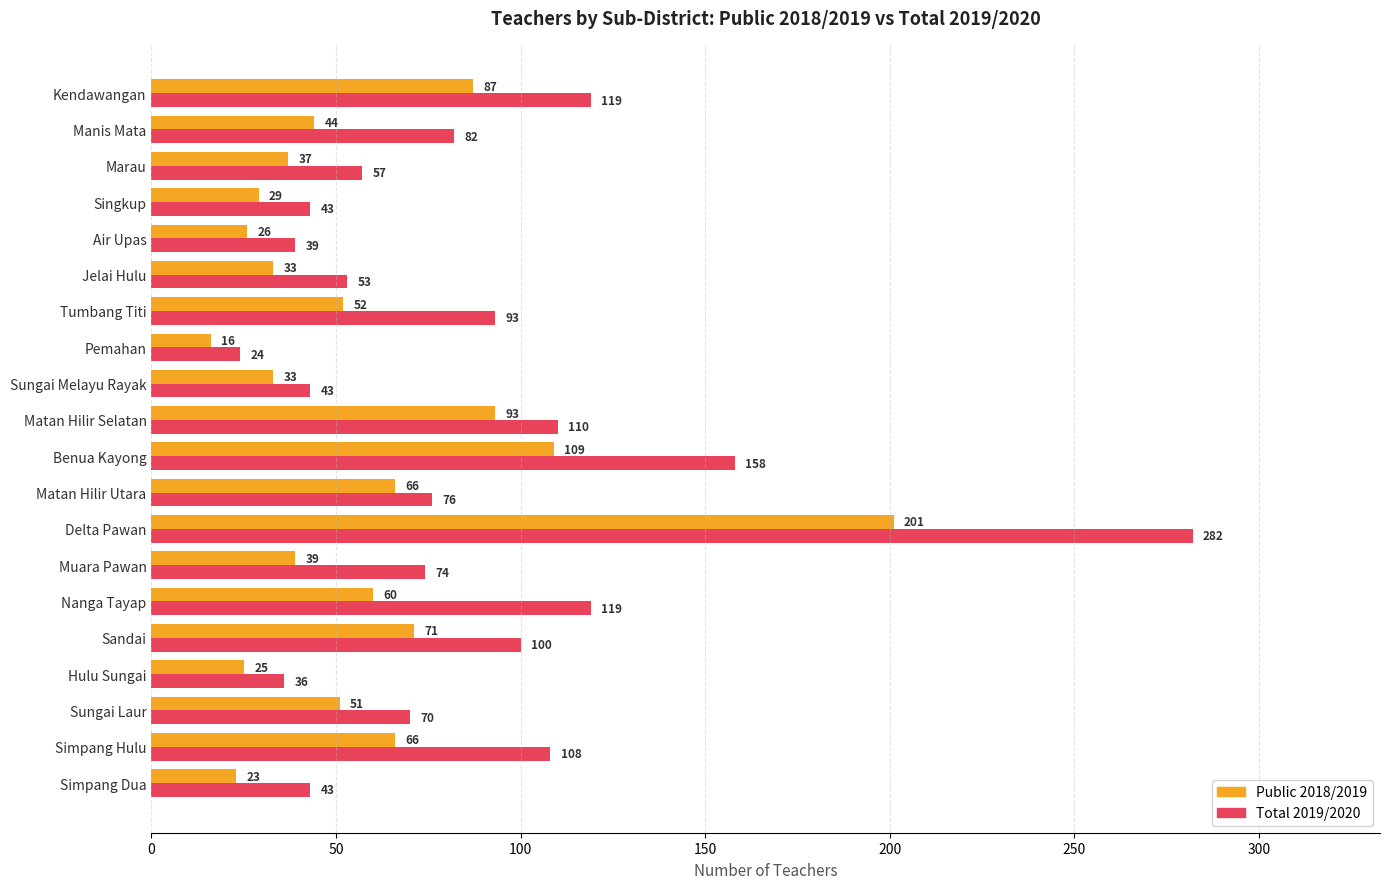

What is the difference between the maximum and minimum values in the Total 2019/2020 series?

258